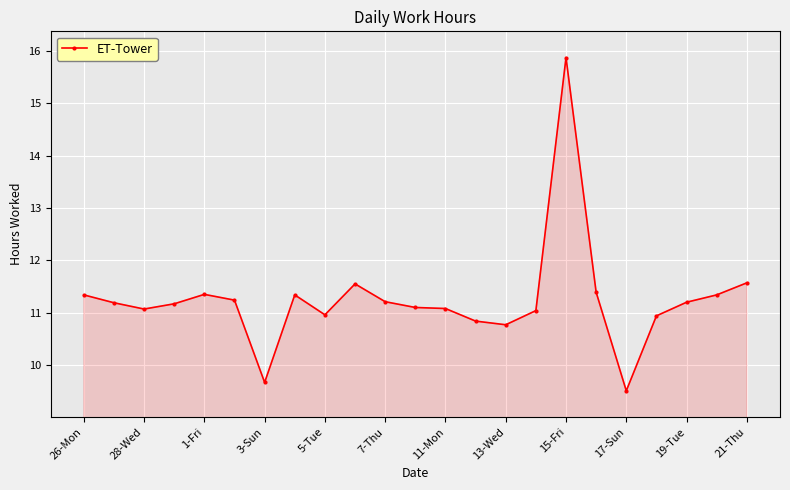

What is the maximum value shown in the chart?

15.9